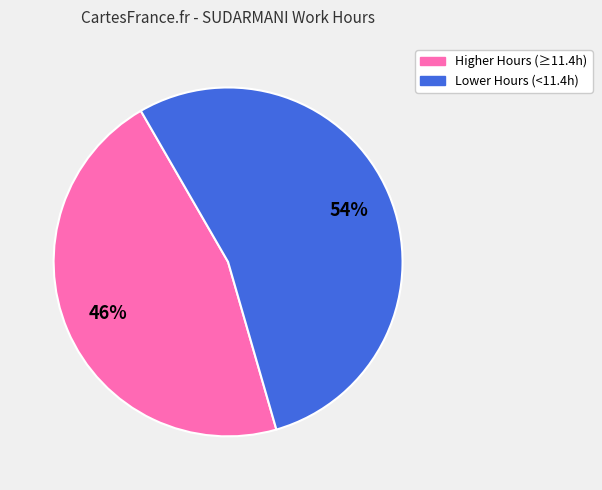

Does any single category account for the majority?

Yes